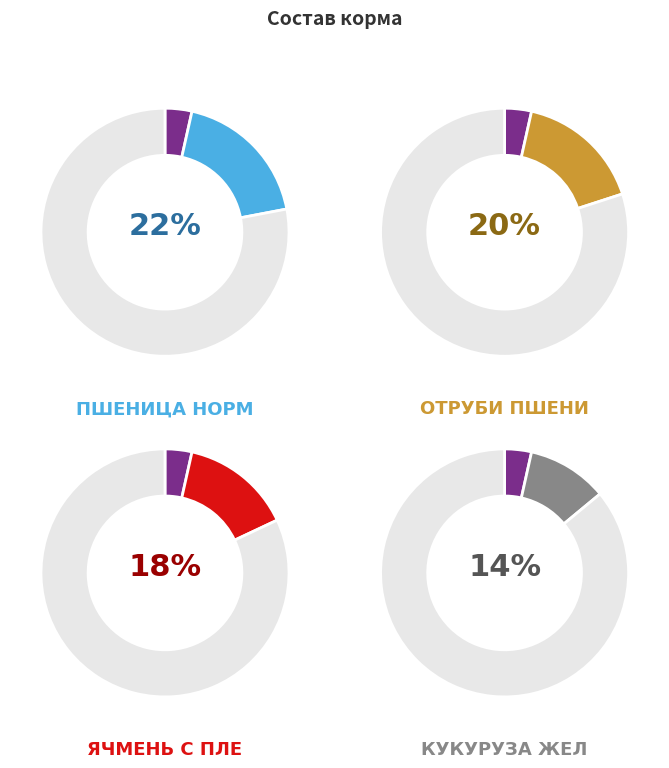

To the nearest percent, what is the combined percentage of Мука мясокостная and Ракушка?

11%